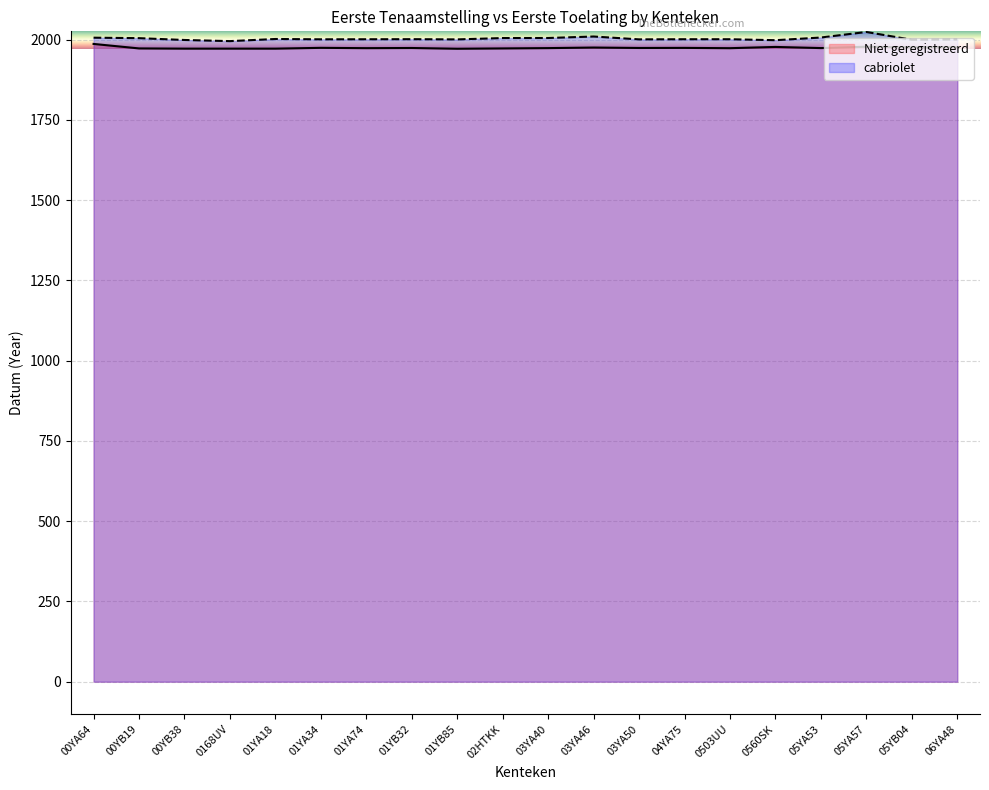

How many interior local peaks does the Niet geregistreerd series have?

6